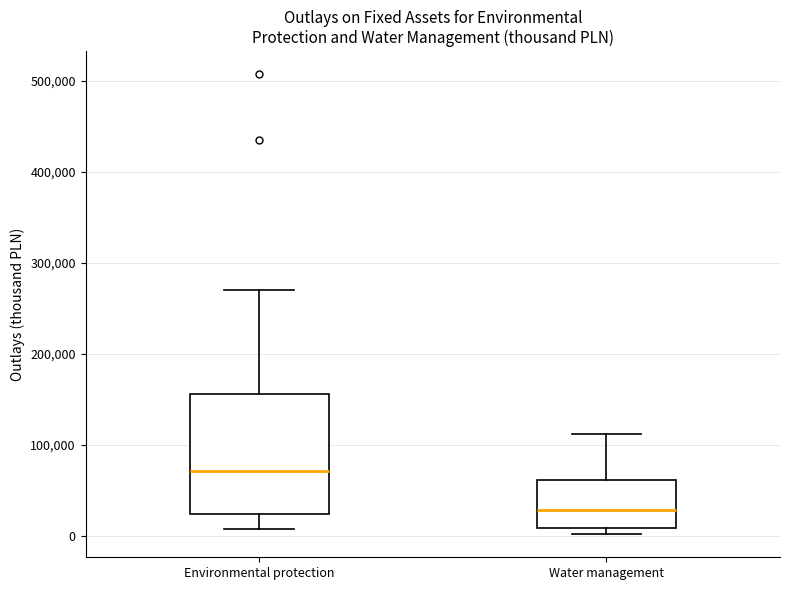

Which box's median line is the lowest?

Water management